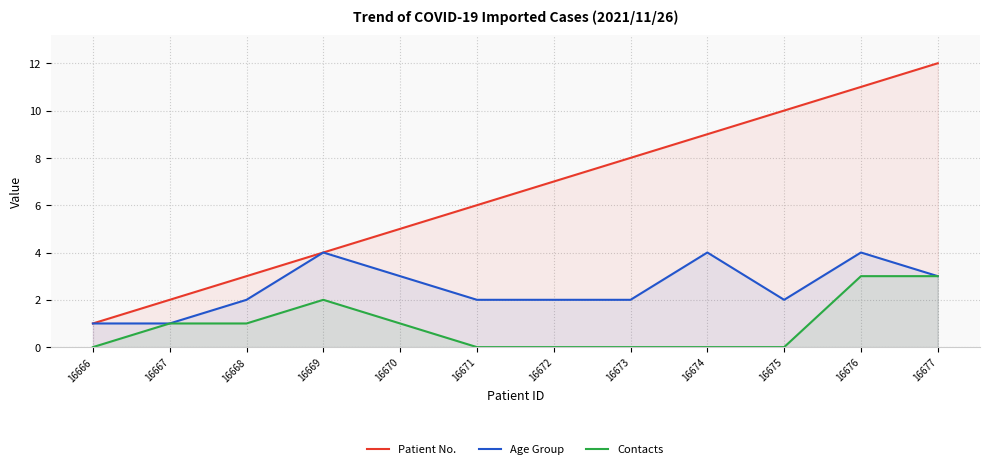

Where does the Patient No. series first go above 7?

16673